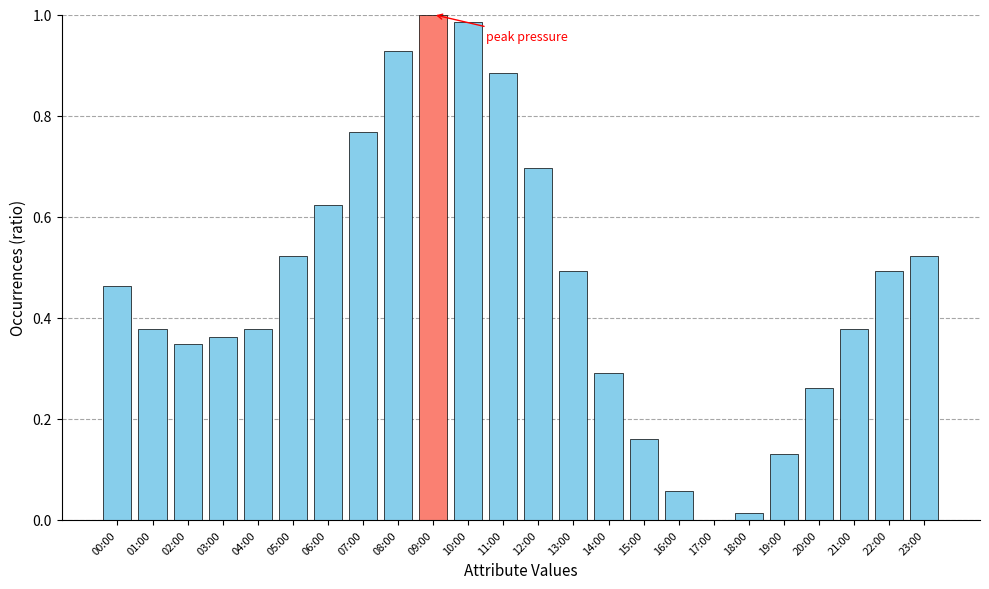

The value at 23:00 is 0.5. True or false?

True